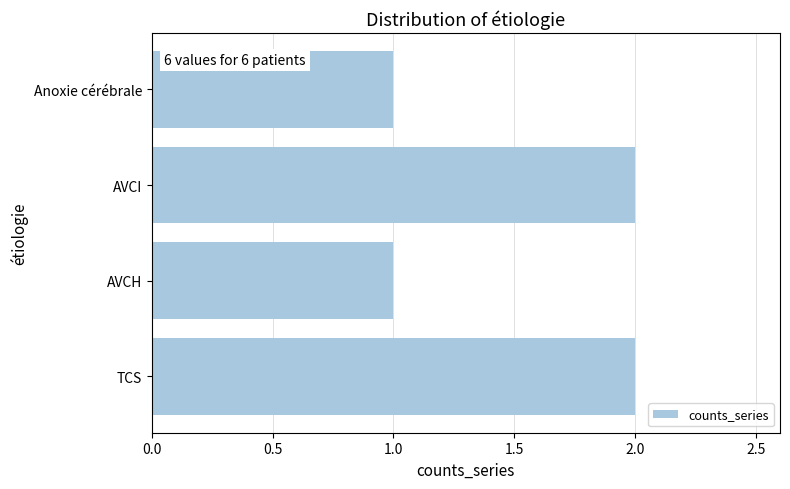

What is the difference between the maximum and minimum values?

1